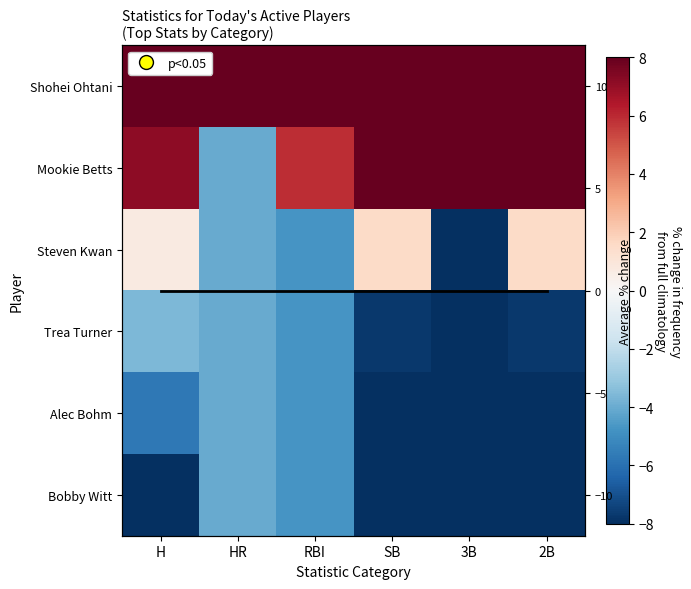

At how many categories does at least one series exceed 28?

3